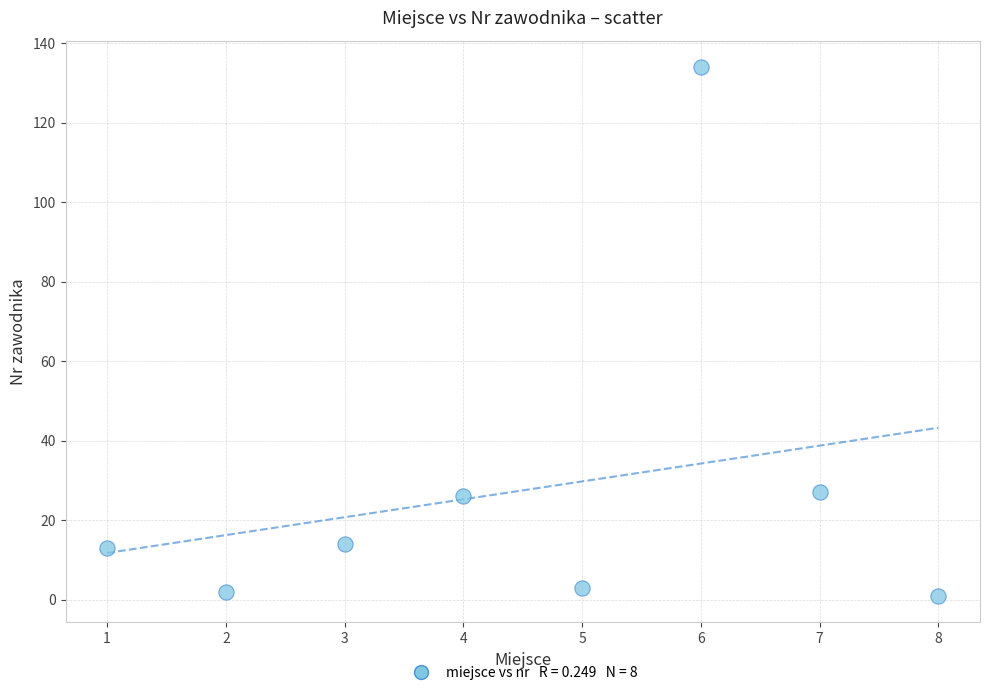

What is the range of X values (max minus min)?

7